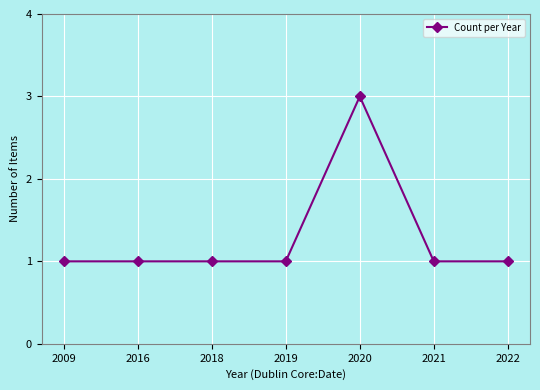

True or false: the data shows 0 at 2021.

False